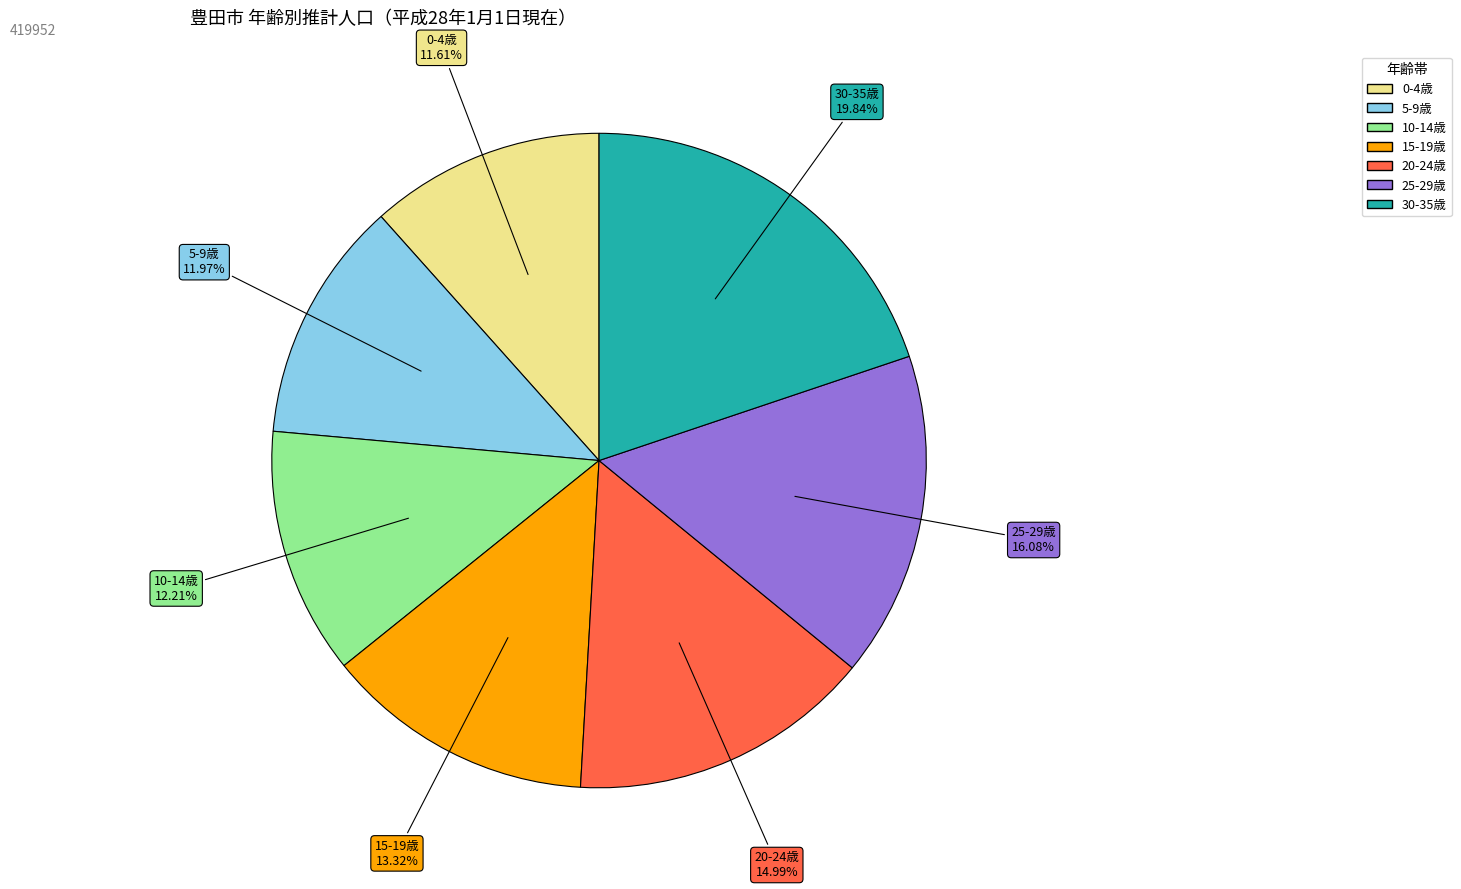

Is there any slice that represents more than half of the pie?

No